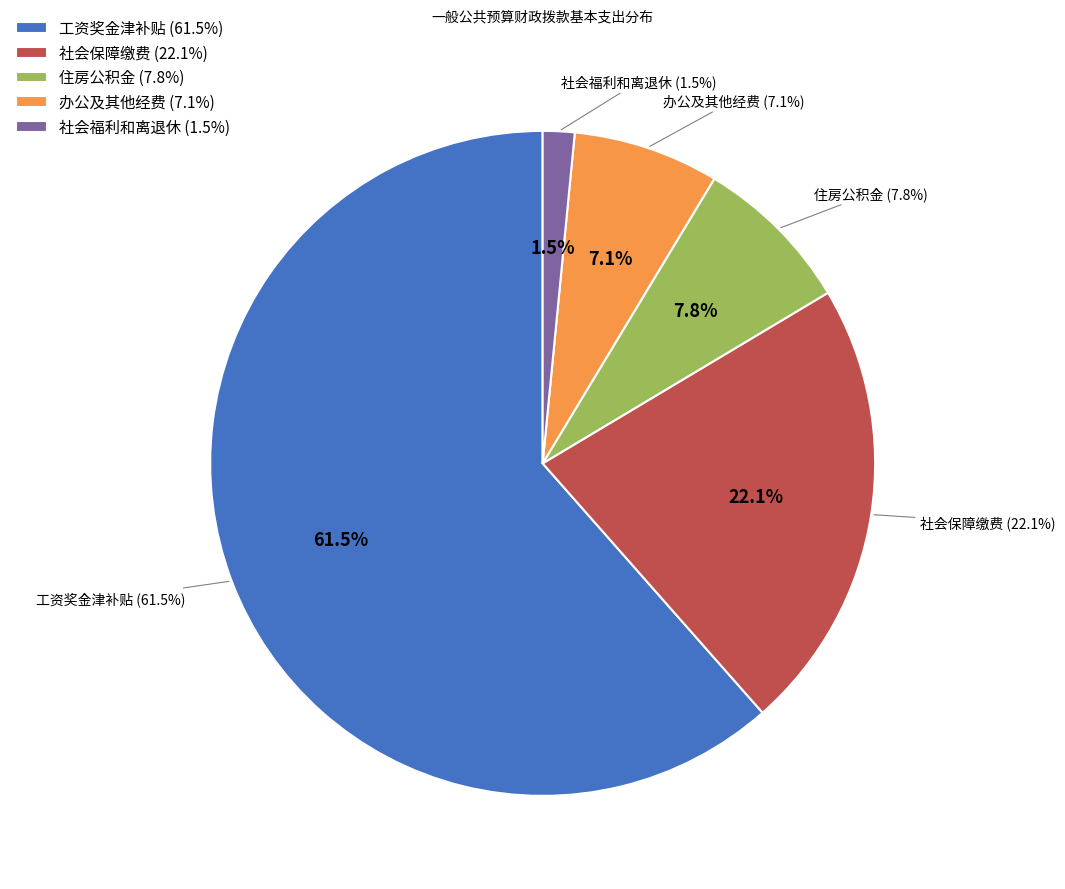

What is the majority slice?

工资奖金津补贴